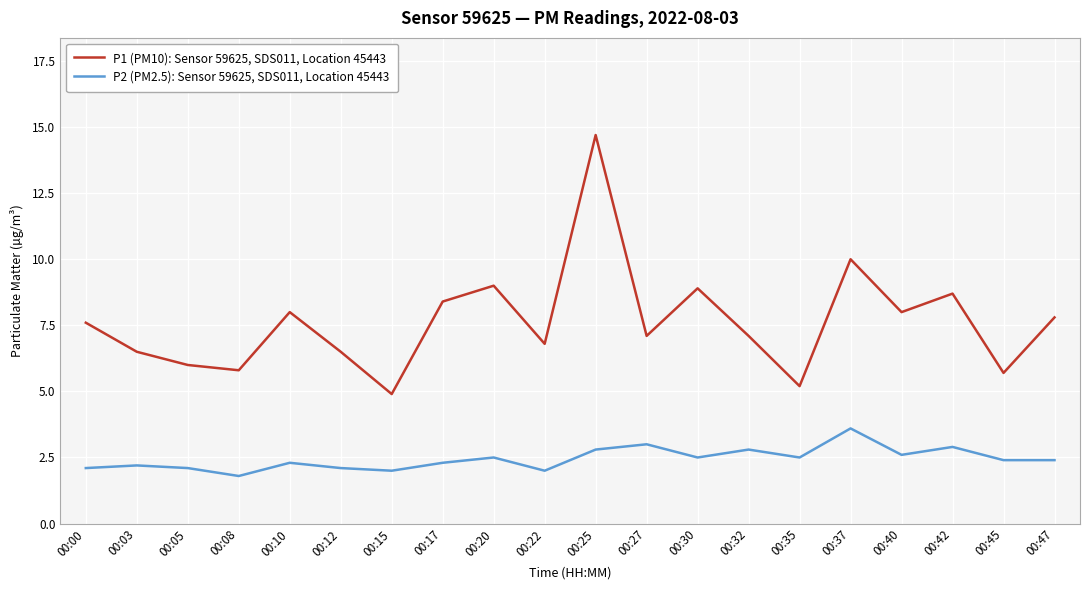

Where is the first local maximum for P1 (PM10): Sensor 59625, SDS011, Location 45443?

00:10